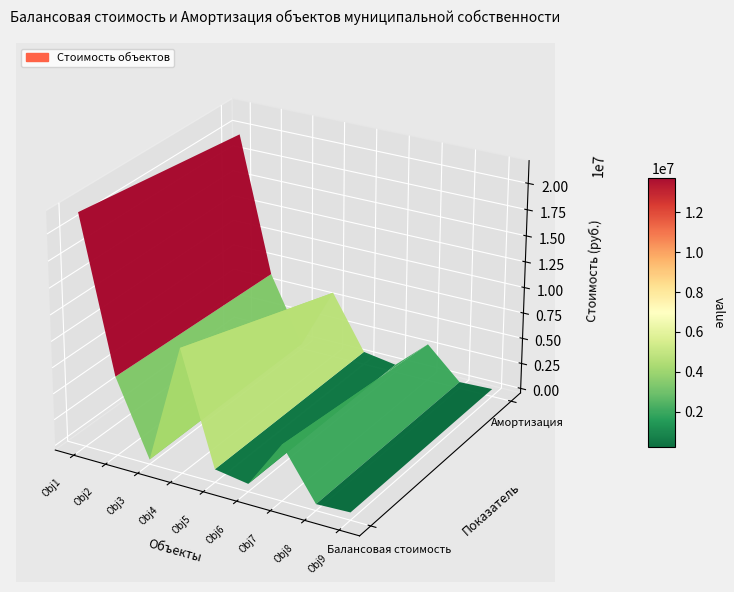

True or false: 1 has a value of 11066335.4 at 1.

False